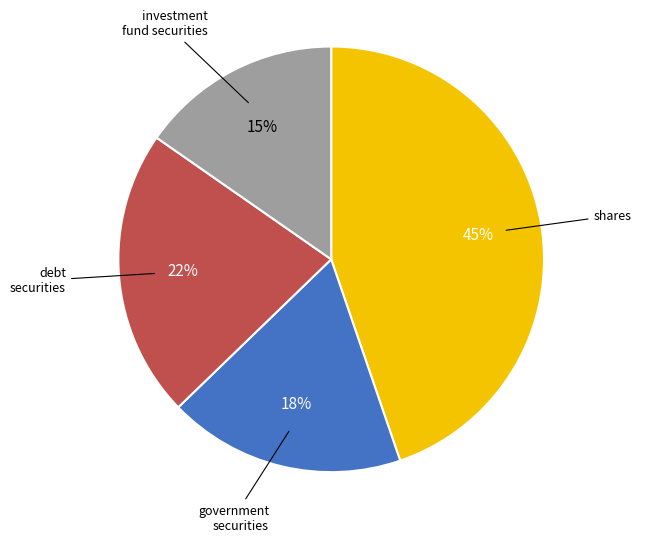

How many segments does this pie chart have?

4